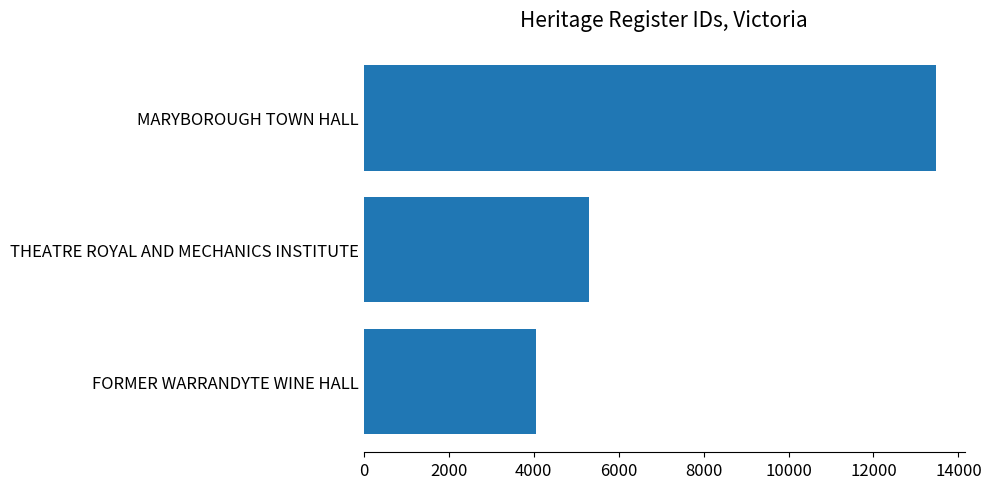

List the labels in order of value, largest first.

MARYBOROUGH TOWN HALL, THEATRE ROYAL AND MECHANICS INSTITUTE, FORMER WARRANDYTE WINE HALL